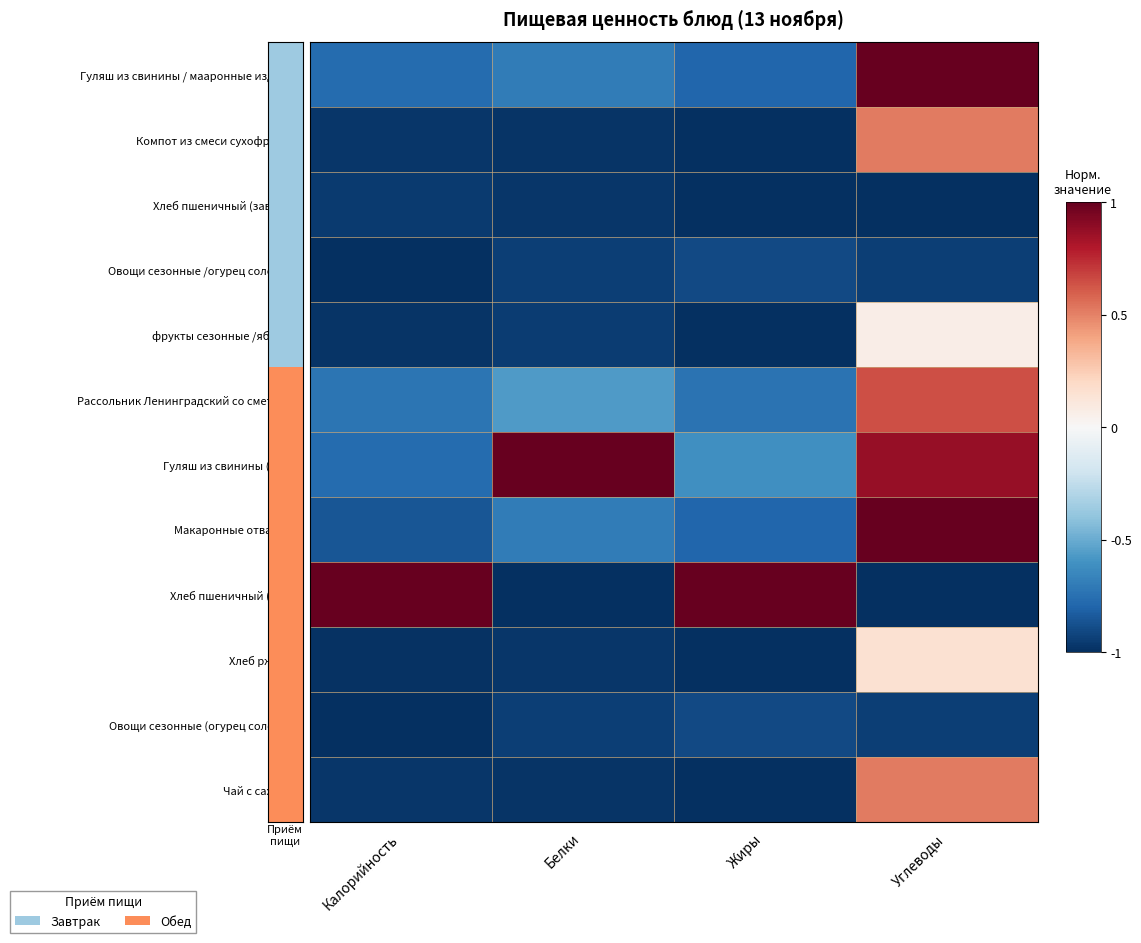

Reading left to right, extract all data points from this chart.

Гуляш из свинины / мааронные изделия: Калорийность=-0.8	Белки=-0.7	Жиры=-0.8	Углеводы=1.0
Компот из смеси сухофруктов: Калорийность=-1.0	Белки=-1.0	Жиры=-1.0	Углеводы=0.5
Хлеб пшеничный (завтрак): Калорийность=-1.0	Белки=-1.0	Жиры=-1.0	Углеводы=-1.0
Овощи сезонные /огурец соленый/: Калорийность=-1.0	Белки=-0.9	Жиры=-0.9	Углеводы=-0.9
фрукты сезонные /яблоко/: Калорийность=-1.0	Белки=-1.0	Жиры=-1.0	Углеводы=0.1
Рассольник Ленинградский со сметаной: Калорийность=-0.7	Белки=-0.6	Жиры=-0.7	Углеводы=0.6
Гуляш из свинины (обед): Калорийность=-0.8	Белки=1.0	Жиры=-0.6	Углеводы=0.9
Макаронные отварные: Калорийность=-0.9	Белки=-0.7	Жиры=-0.8	Углеводы=1.0
Хлеб пшеничный (обед): Калорийность=1.0	Белки=-1.0	Жиры=1.0	Углеводы=-1.0
Хлеб ржаной: Калорийность=-1.0	Белки=-1.0	Жиры=-1.0	Углеводы=0.2
Овощи сезонные (огурец соленый): Калорийность=-1.0	Белки=-0.9	Жиры=-0.9	Углеводы=-0.9
Чай с сахаром: Калорийность=-1.0	Белки=-1.0	Жиры=-1.0	Углеводы=0.5